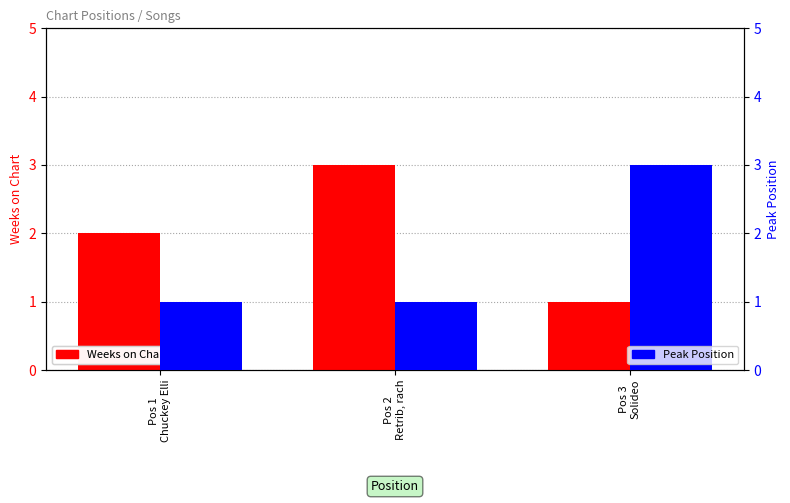

What is the greatest value displayed?

3